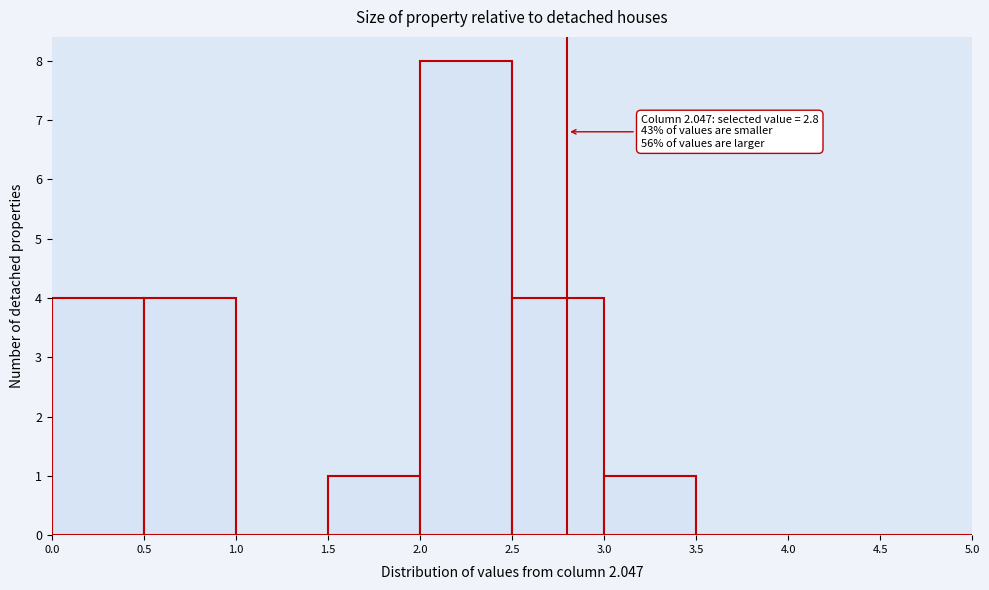

Over which range of the x-axis is the bar tallest?

2.0 to 2.5